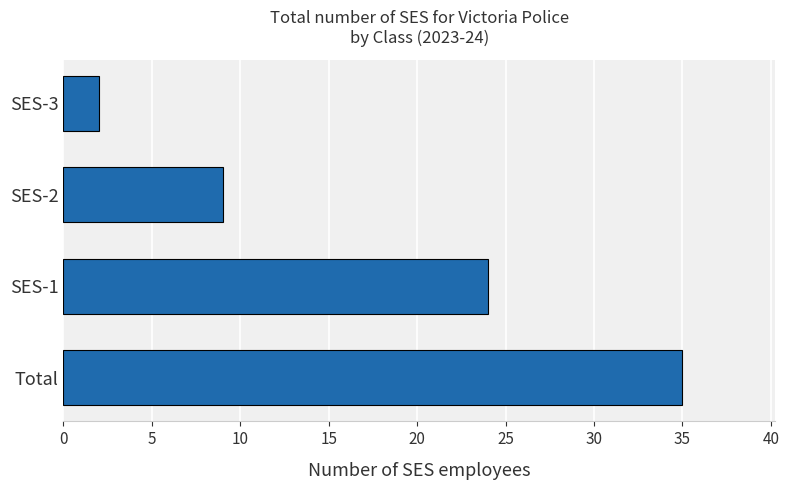

Rank the categories by value from highest to lowest.

Total, SES-1, SES-2, SES-3